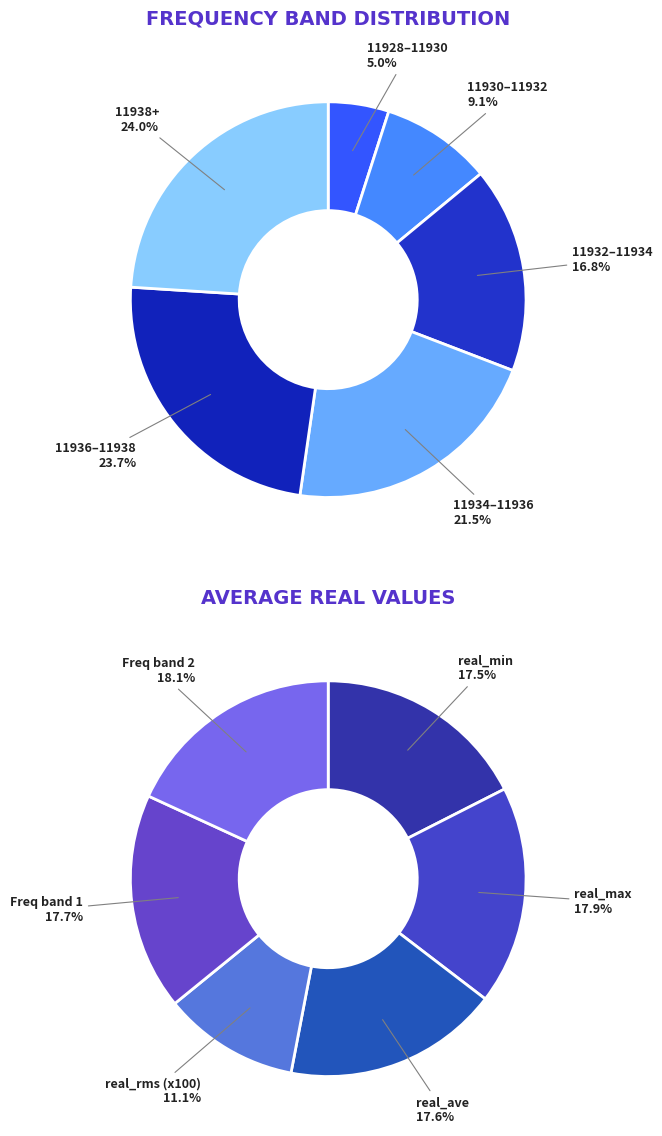

Is the sum of 11930.0 and 11928.0 greater than half?

No